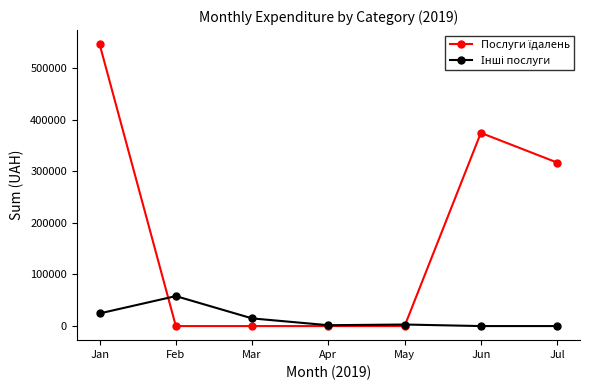

What is the spread (max minus min) of values at Mar?

14844.0